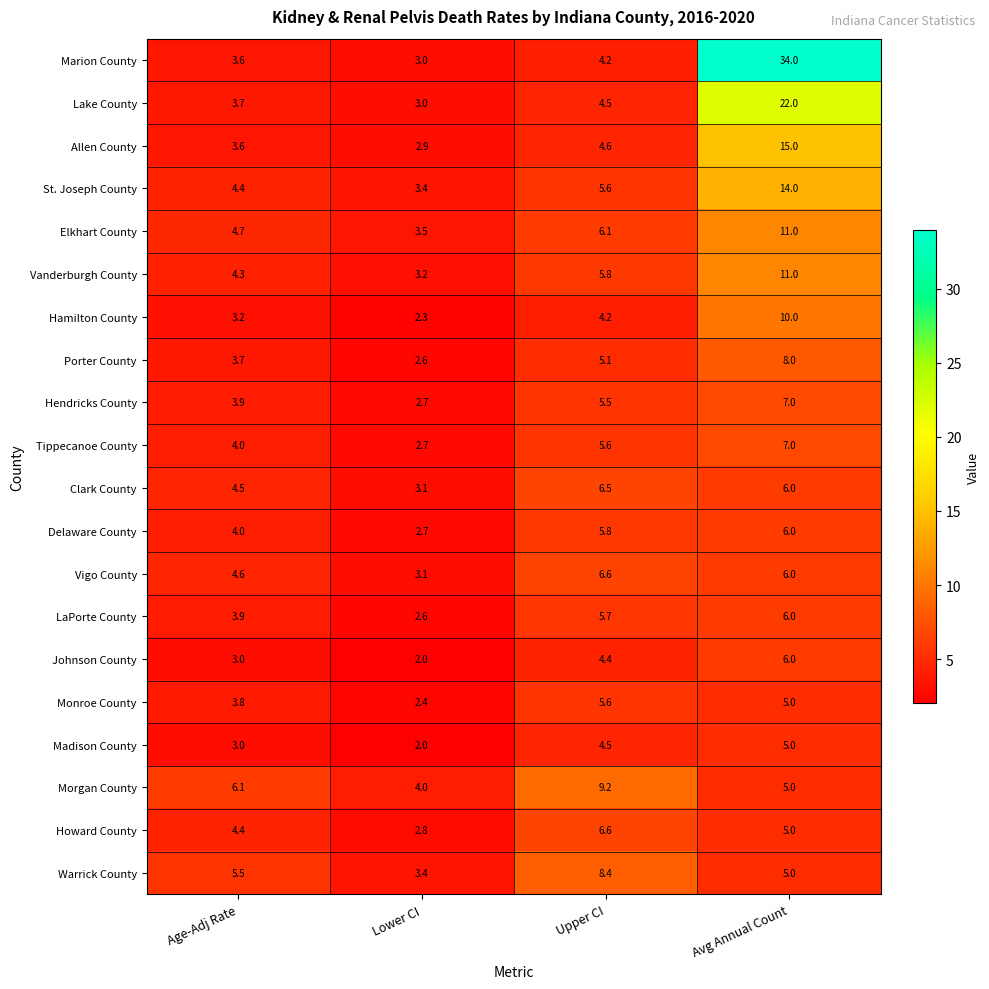

What is the sum of all Lake County values?

33.2